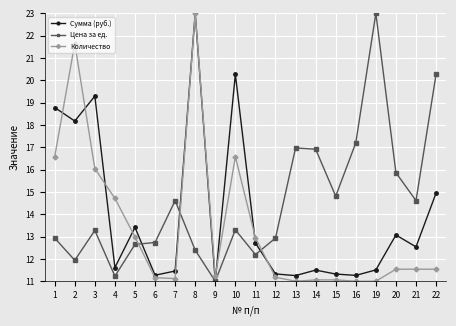

List the series in order of their overall mean, lowest first.

Количество, Сумма (руб.), Цена за ед.